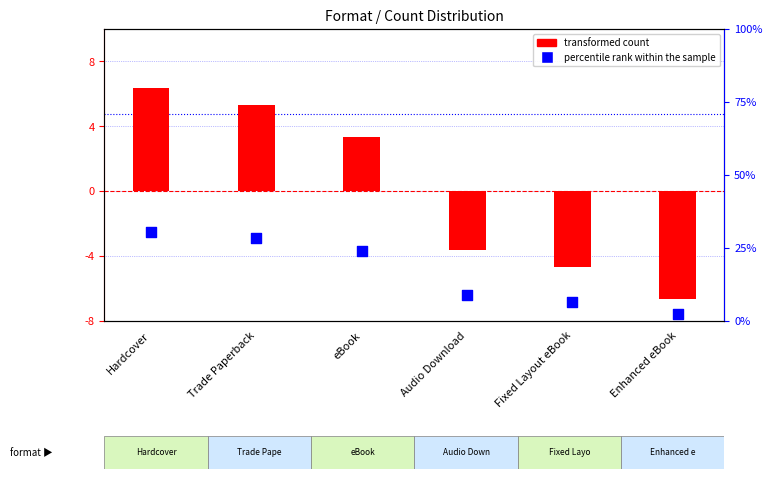

At which category is the sum across all series the highest?

Hardcover